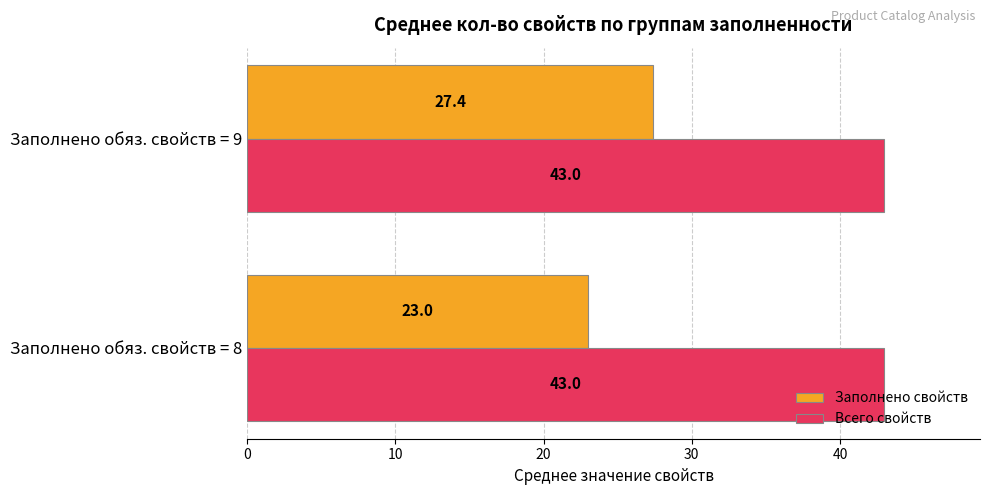

How many data points does each series have?

2